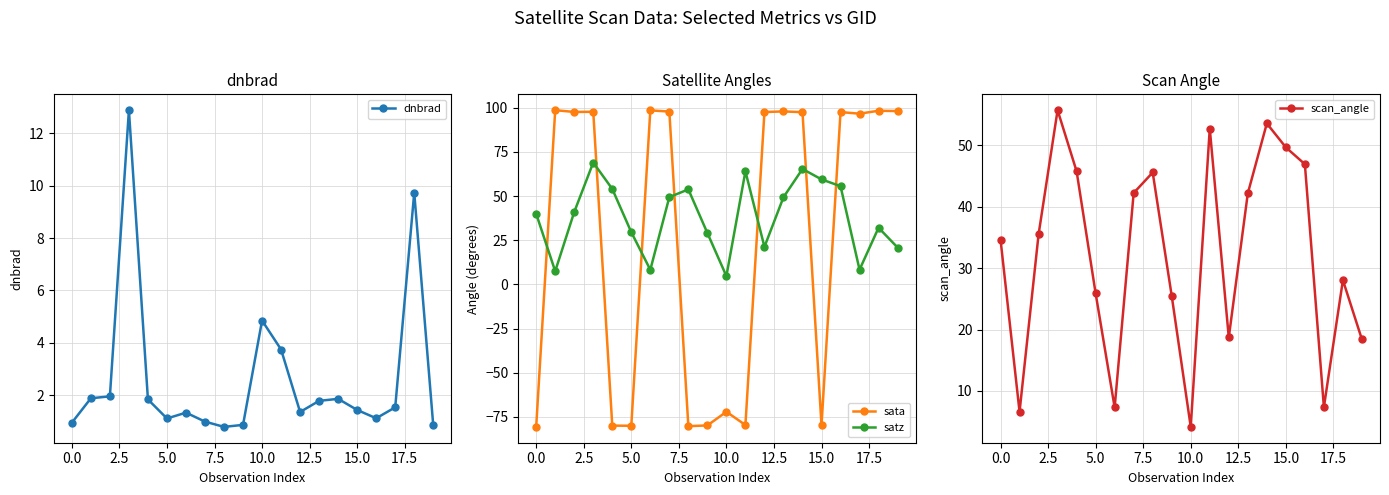

Count the number of data series in this chart.

4